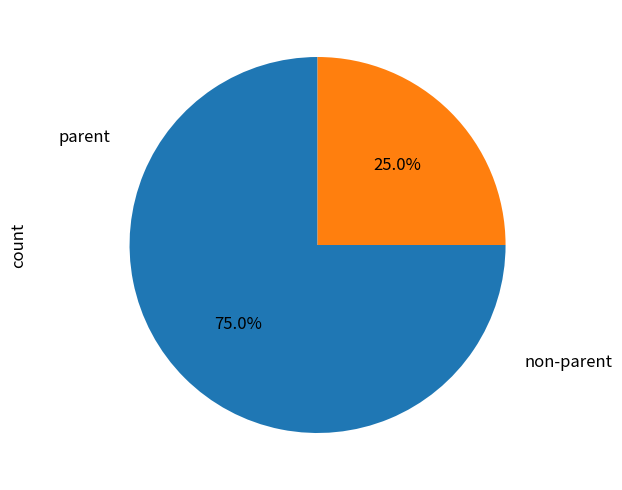

How many slices are in this pie chart?

2